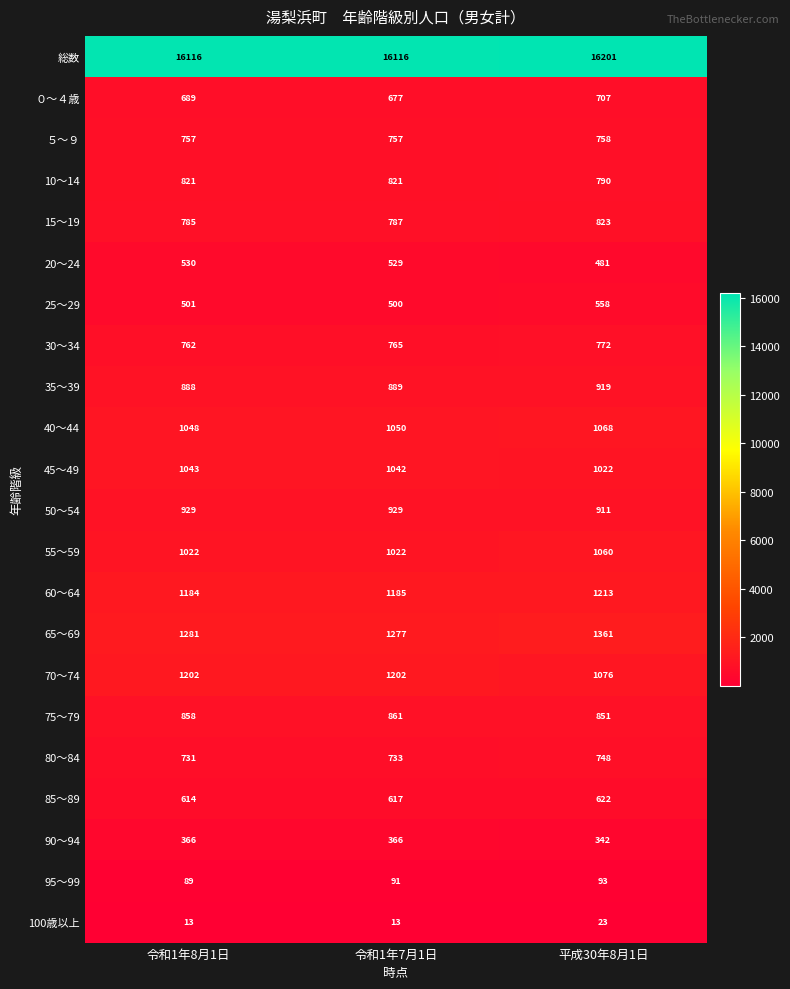

The 15～19 series shows 787 at 令和1年7月1日. True or false?

True